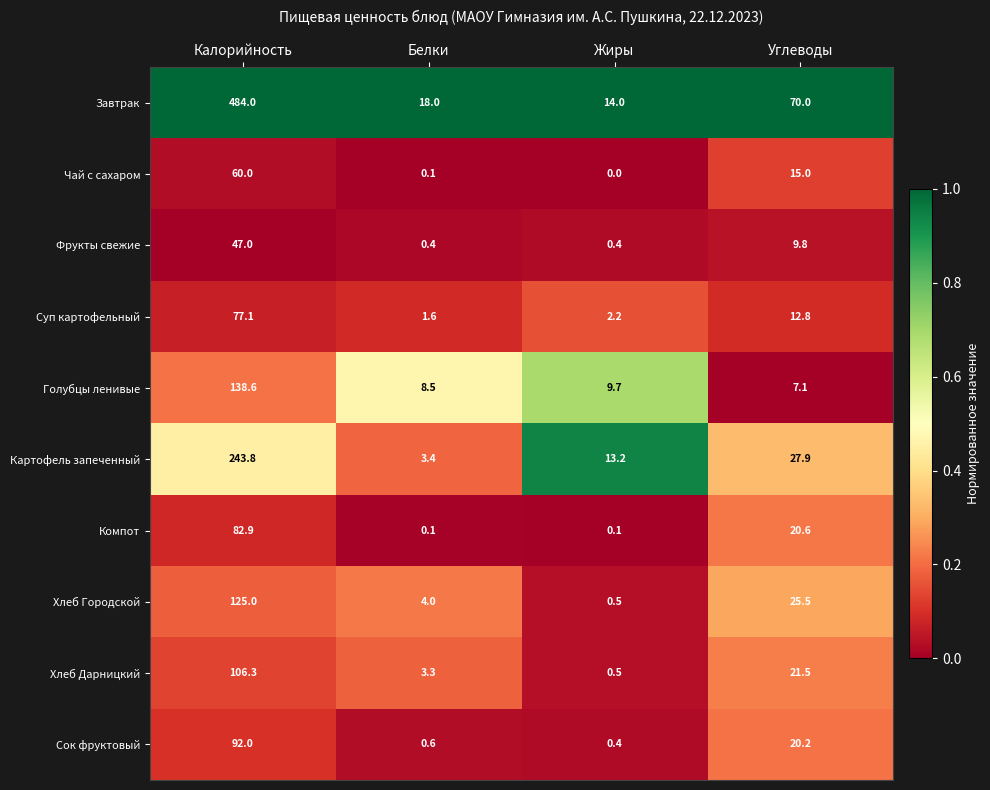

True or false: Завтрак has a value of 24.5 at Жиры.

False